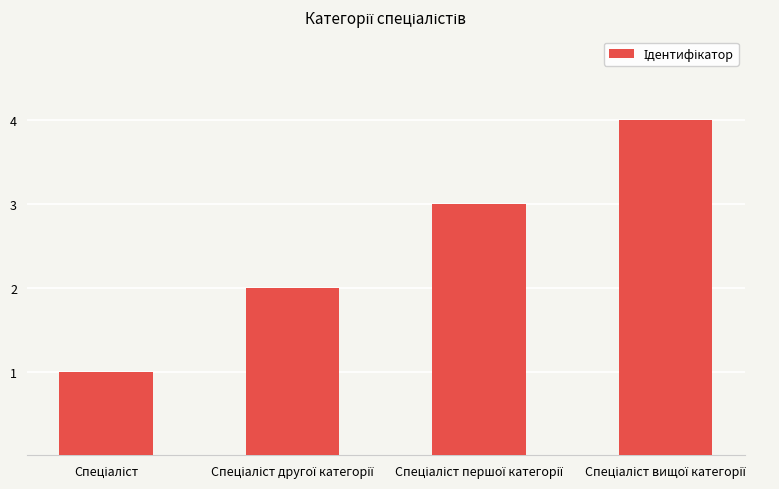

What is the value of the 1st bar from the left?

1